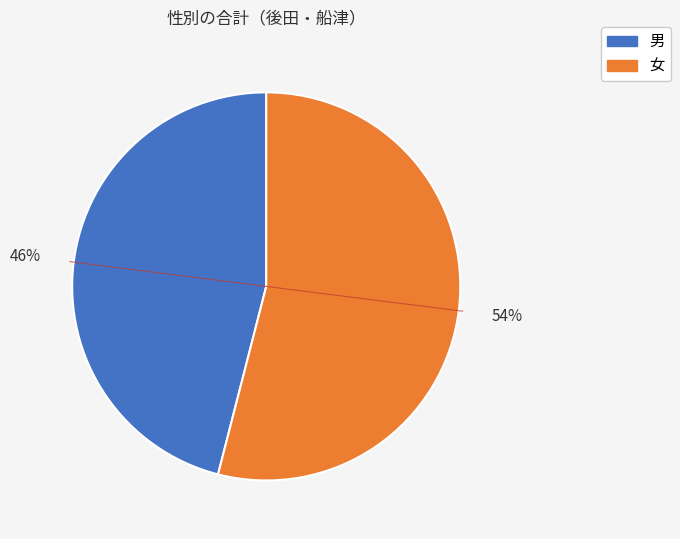

Which has a higher value, 男 or 女?

女